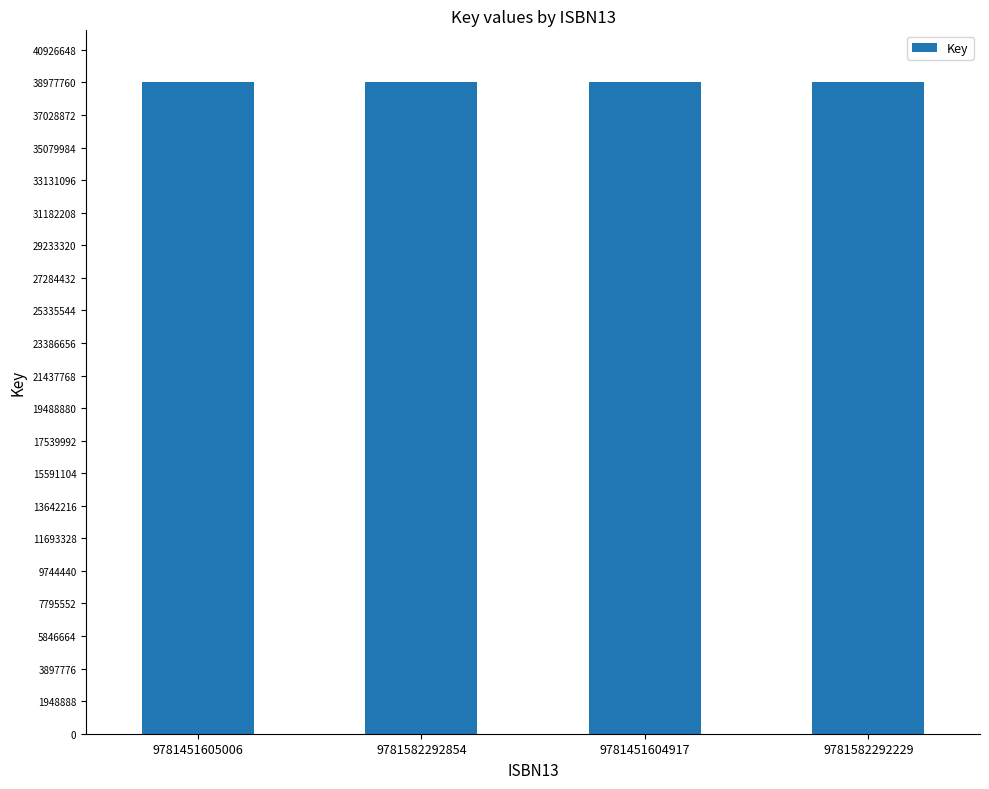

True or false: the data shows 24939054 at 9781582292229.

False